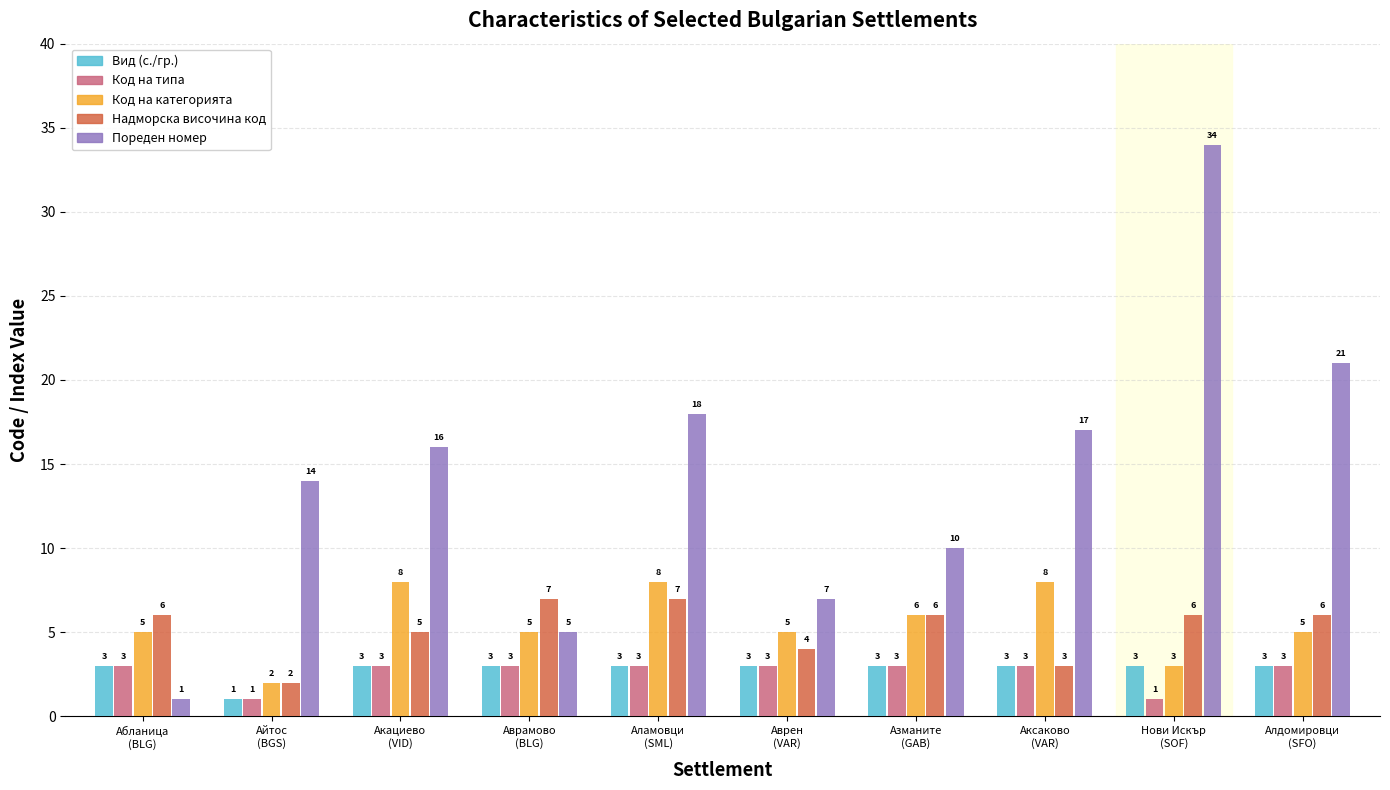

What is the difference between the maximum and minimum values in the Пореден номер series?

33